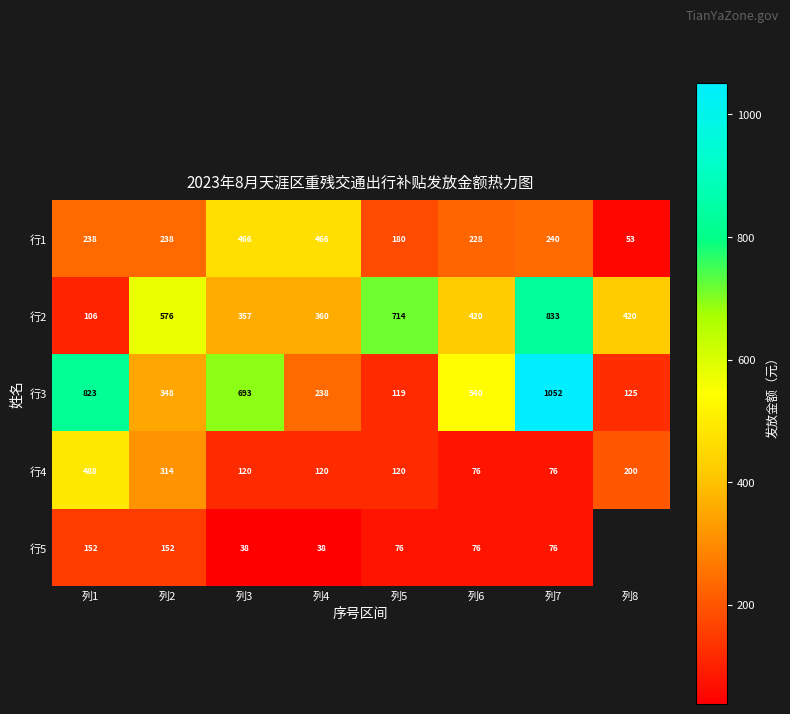

The value of 行5 at 列6 is 114.3. True or false?

False